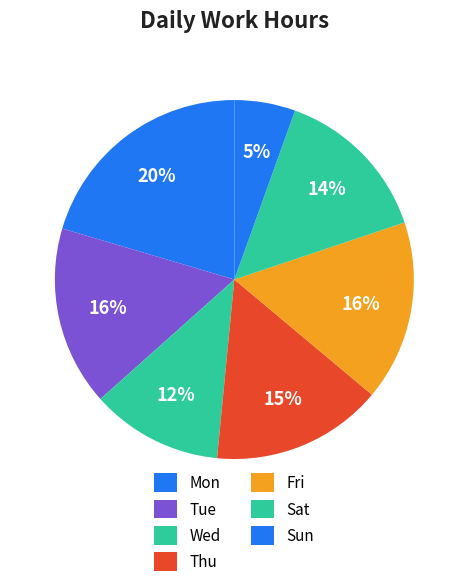

Combined, do Sat and Fri account for over 50%?

No